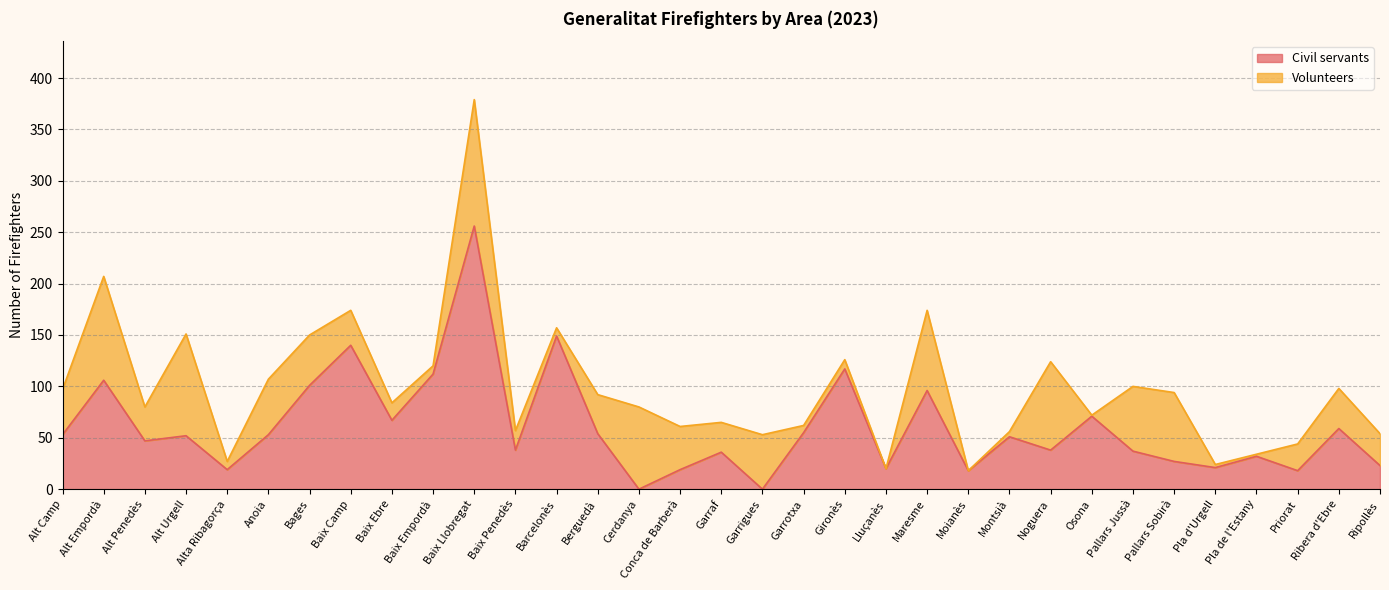

How many interior local peaks (higher than both neighbors) does the data have?

12